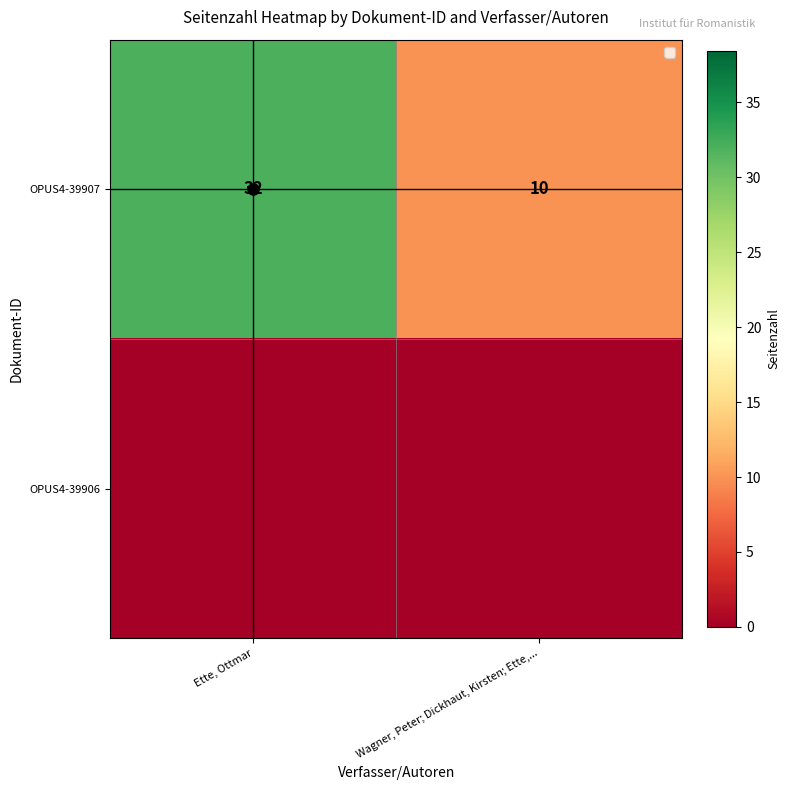

What is the minimum value for OPUS4-39907?

10